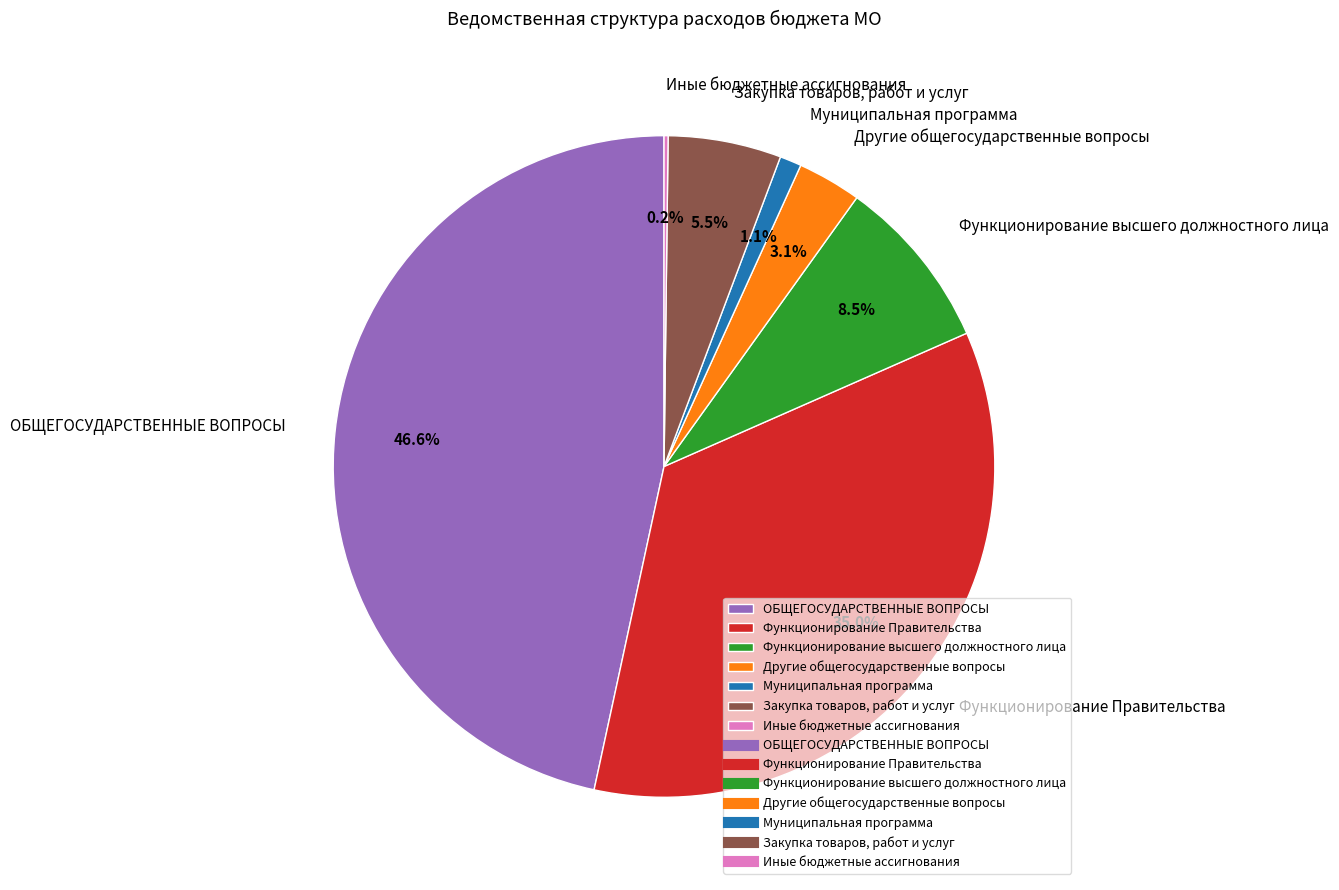

To the nearest percent, what is the difference between the largest and smallest slice percentages?

46%